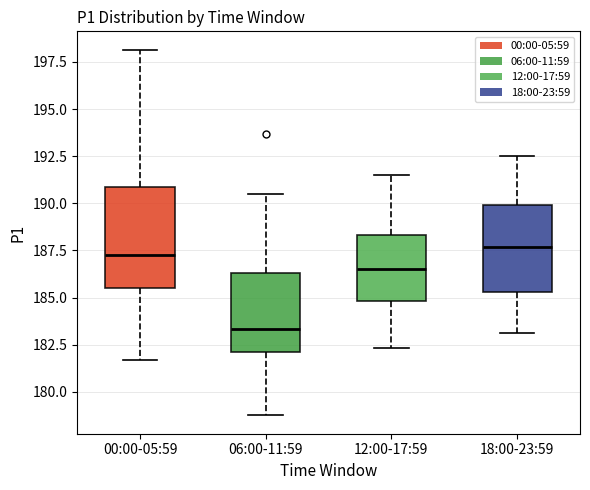

Reading left to right, transcribe this box plot: for each box, give where its median line is, the range the box spans, and where its two whiskers end, as read against the y-axis. The values are not printed on the chart, so give them approximately, as read against the axis.

00:00-05:59: median 187.5, box 185.5 to 191.0, whiskers 181.5 to 198.0
06:00-11:59: median 183.5, box 182.0 to 186.5, whiskers 179.0 to 190.5
12:00-17:59: median 186.5, box 185.0 to 188.5, whiskers 182.5 to 191.5
18:00-23:59: median 187.5, box 185.5 to 190.0, whiskers 183.0 to 192.5